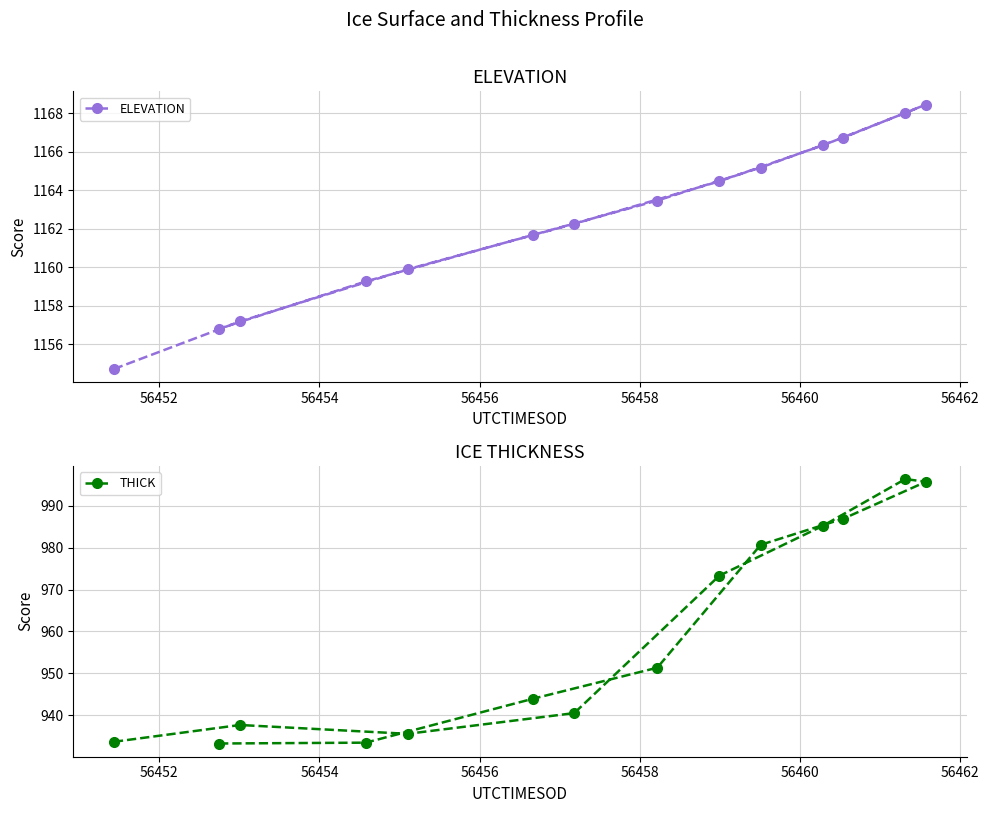

What are all the series names shown in the legend?

ELEVATION, THICK